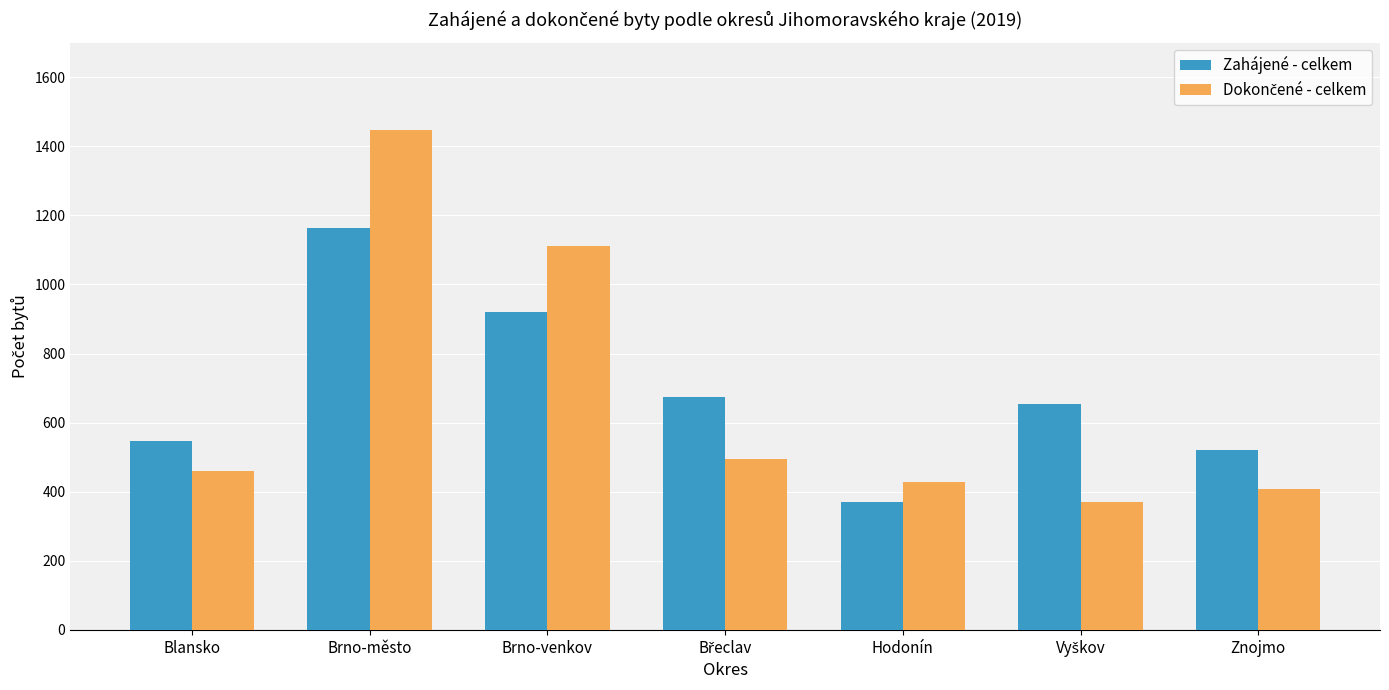

What is the label of the 3rd bar from the left?

Brno-venkov